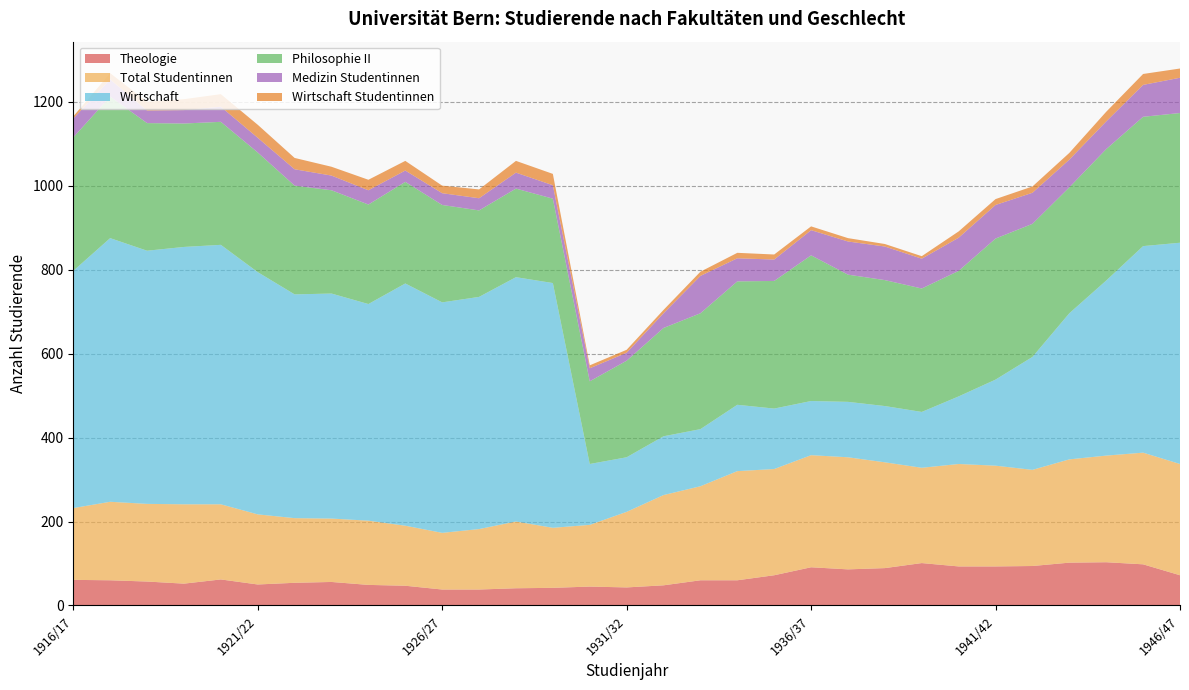

Reading right to left, list all the values displayed in this chart.

Theologie: 72	98	103	102	94	93	93	101	89	86	91	72	60	60	48	43	45	42	41	38	38	47	49	56	54	50	62	52	57	60	61
Total Studentinnen: 265	266	254	246	229	240	244	227	252	267	267	253	260	224	215	180	147	143	159	144	135	143	153	151	154	167	179	189	185	187	171
Wirtschaft: 527	492	417	348	269	205	161	133	134	132	129	144	158	136	140	130	145	583	582	553	549	577	516	536	533	577	618	613	603	628	565
Philosophie II: 309	308	313	300	317	336	299	294	300	303	347	304	294	276	258	230	197	201	211	206	232	242	237	246	259	285	293	294	304	337	318
Medizin Studentinnen: 84	76	66	66	74	80	79	71	80	79	60	51	55	89	35	19	31	32	38	29	28	27	34	35	39	35	36	32	30	41	45
Wirtschaft Studentinnen: 22	26	23	16	15	14	15	6	6	8	9	12	13	10	8	7	7	27	28	21	18	23	25	21	27	31	30	26	21	15	5